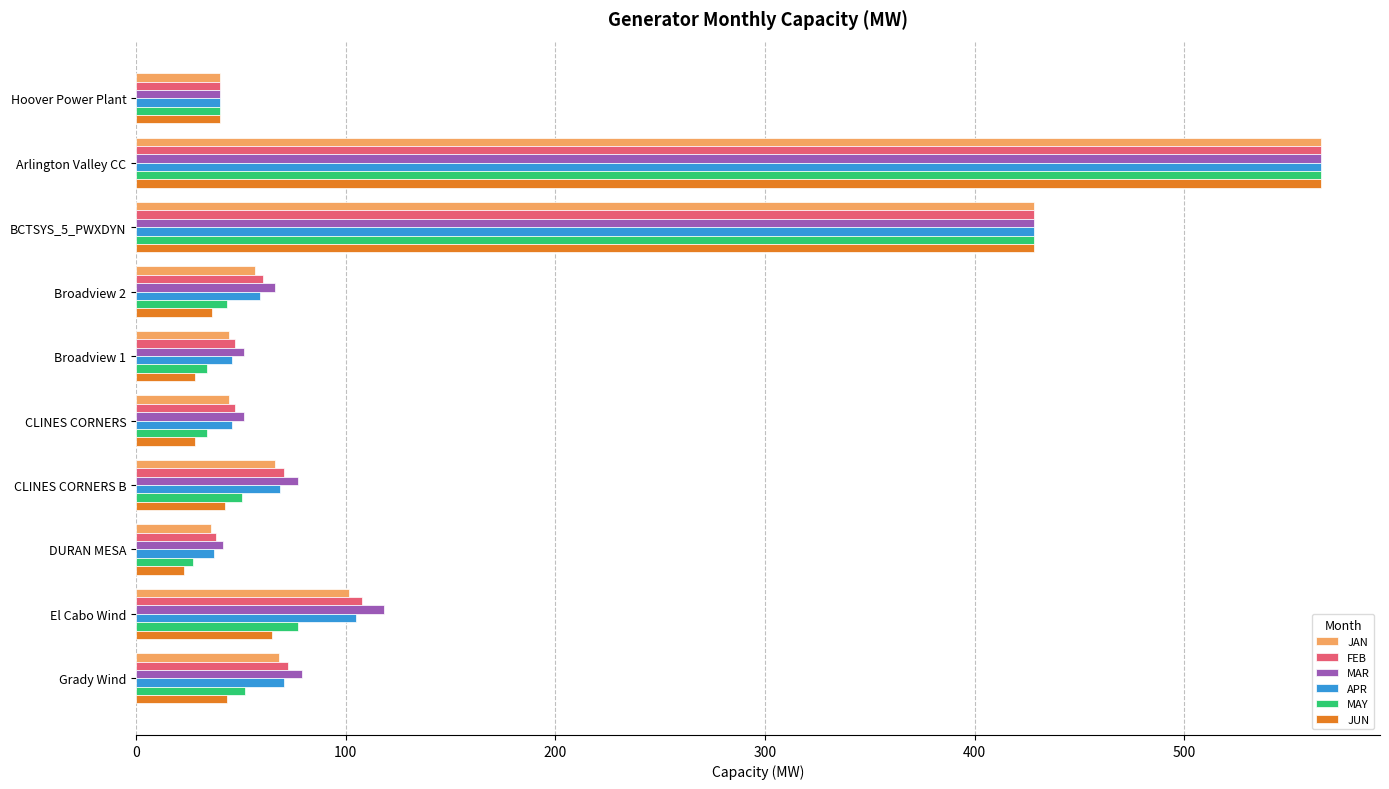

The MAR series shows 118.2 at El Cabo Wind. True or false?

True